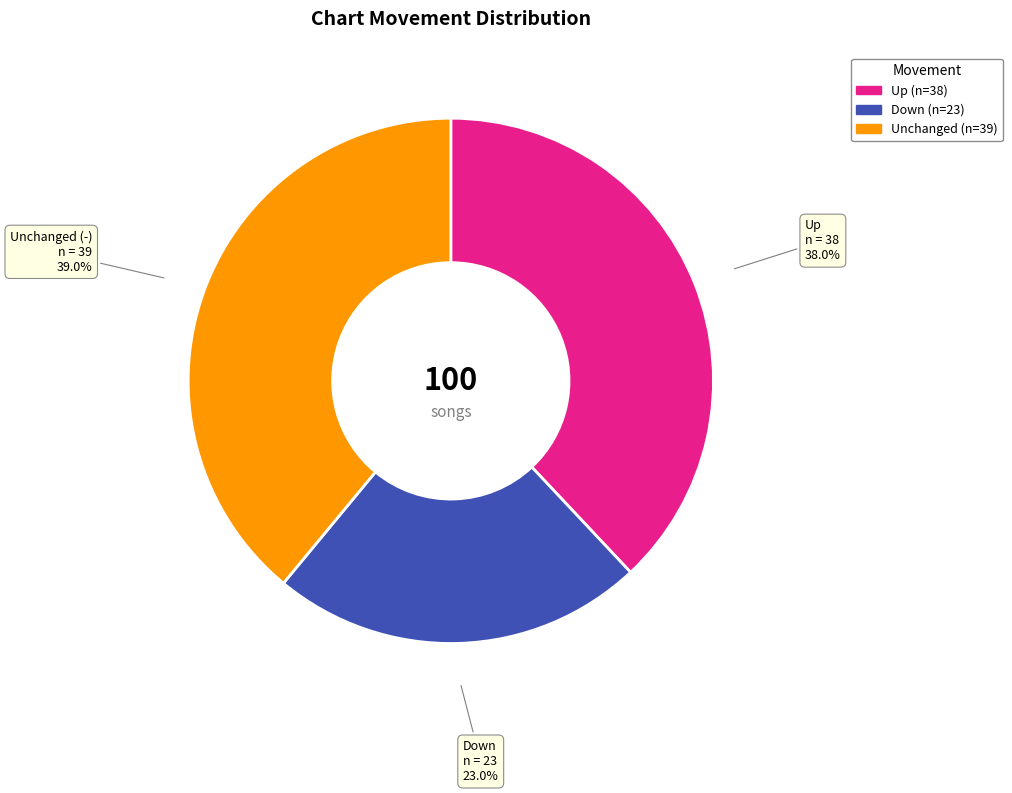

To the nearest percent, what is the difference between the largest and smallest slice percentages?

16%